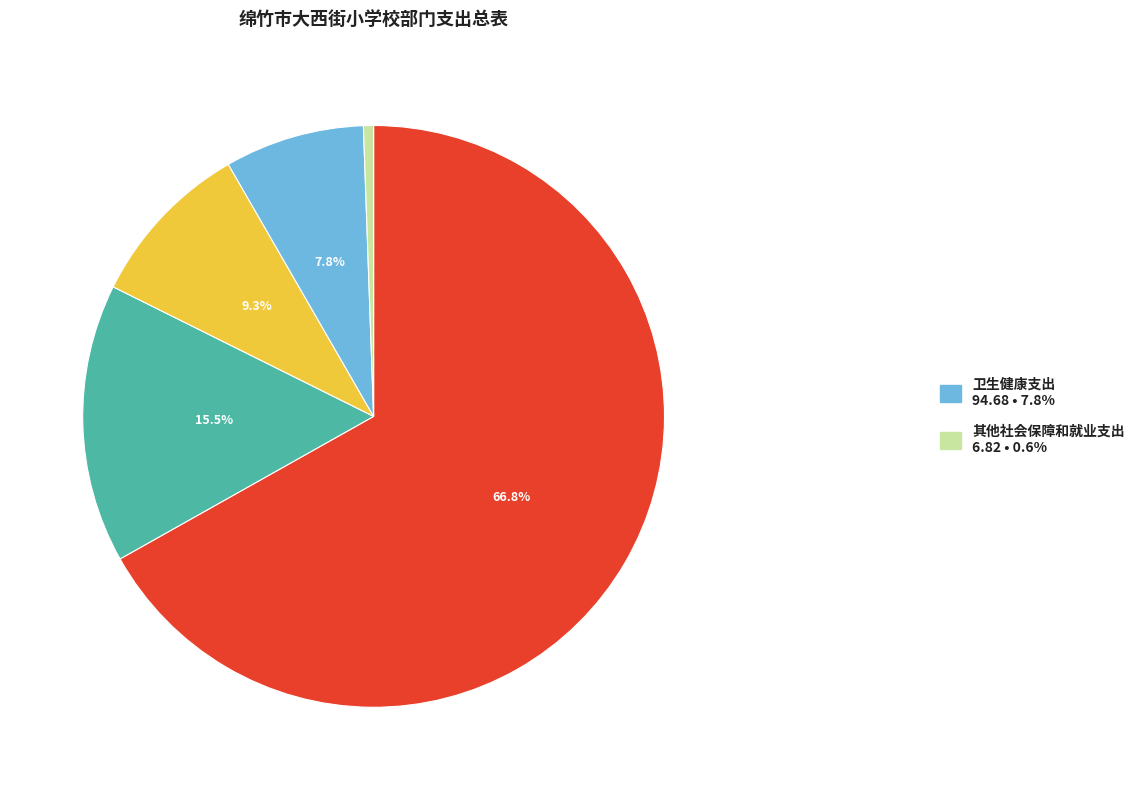

How many segments does this pie chart have?

5